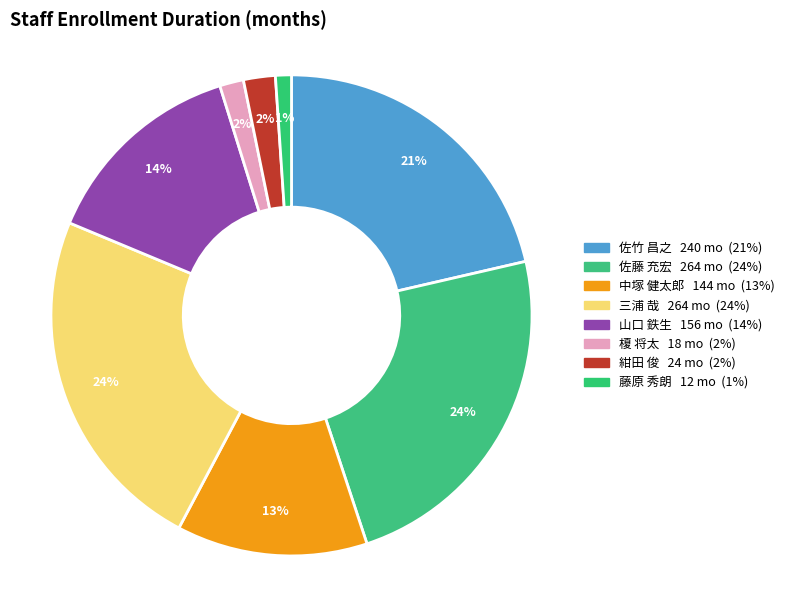

Does 山口 鉄生 account for over 50% of the chart?

No